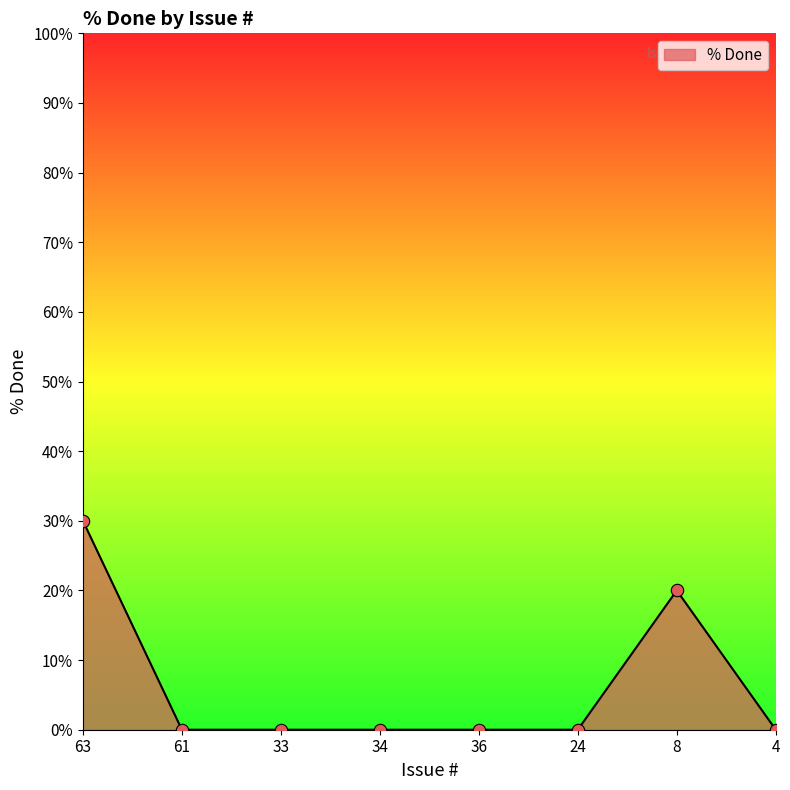

What is the change in value from 34 to 8?

+20